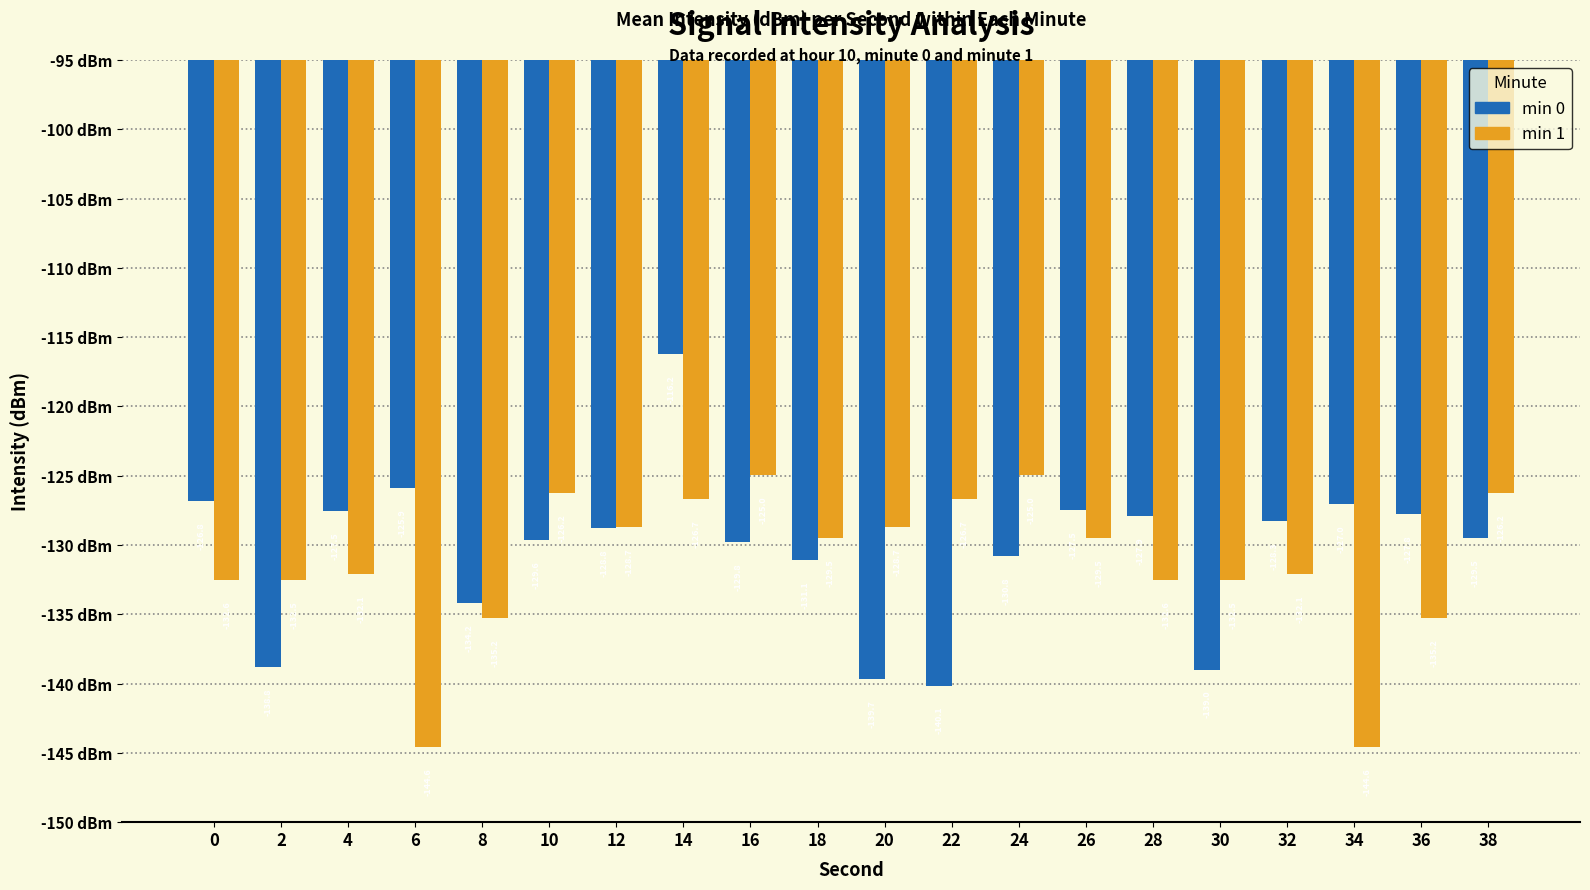

List the series in order of their peak value, highest first.

min 0, min 1